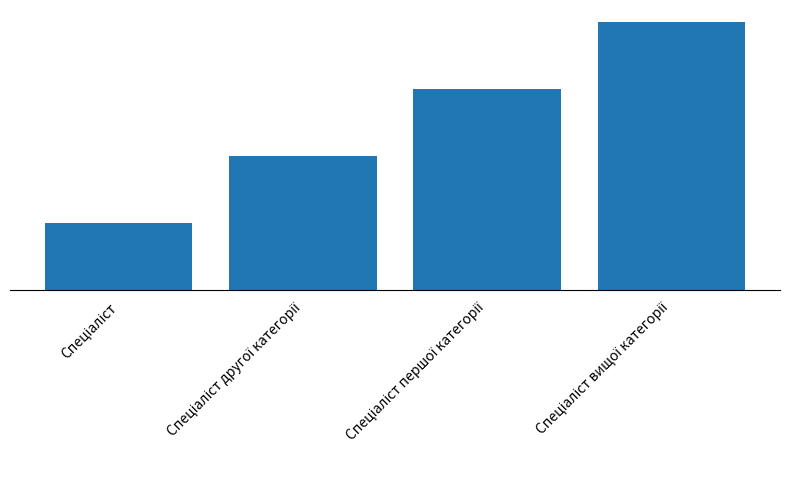

Which label corresponds to the smallest value in the chart?

Спеціаліст